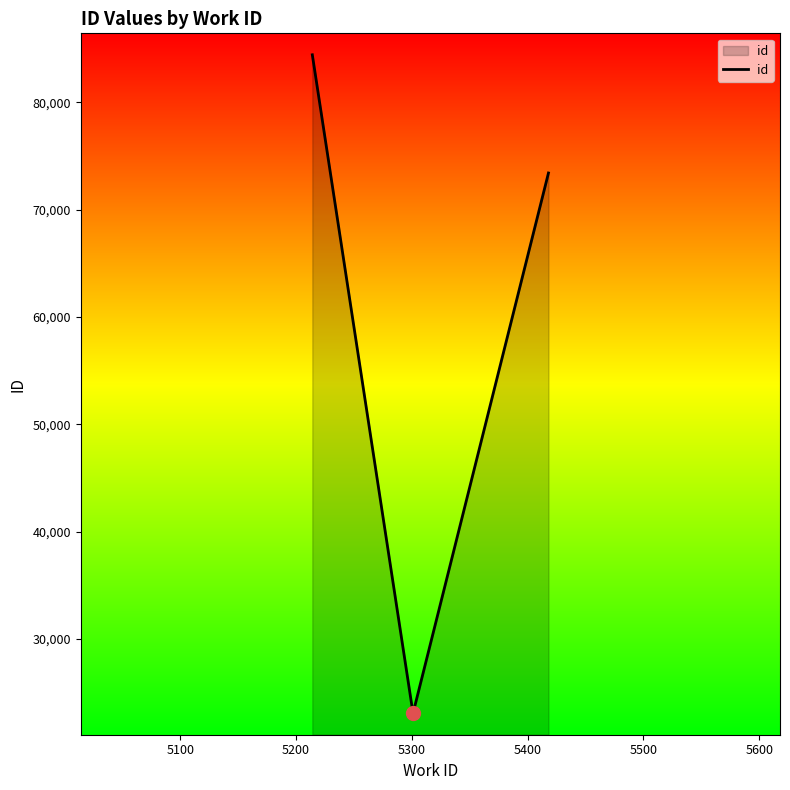

What is the difference between the maximum and minimum values?

61374